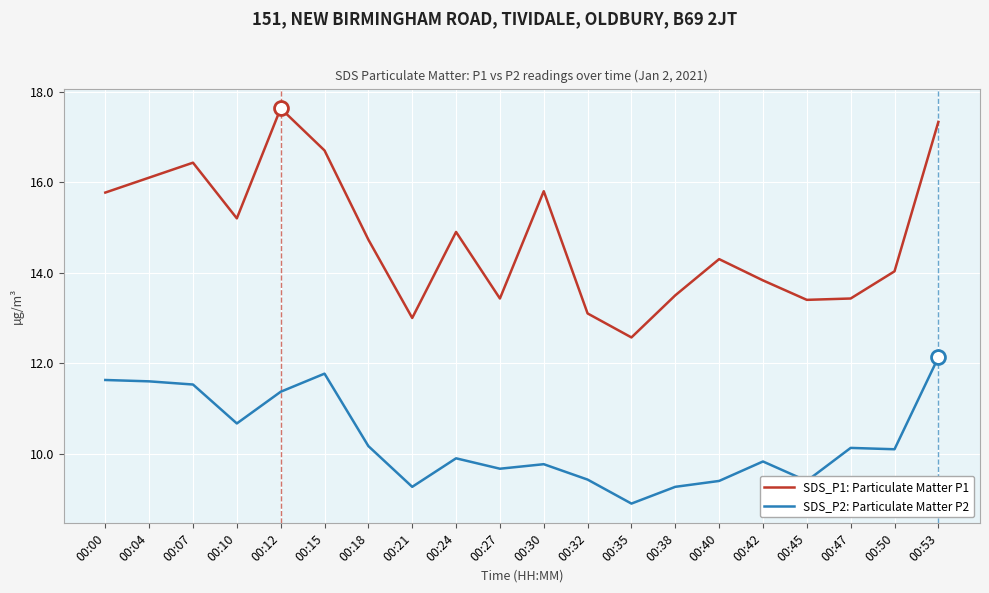

At which category does the chart reach its peak across all series?

00:12